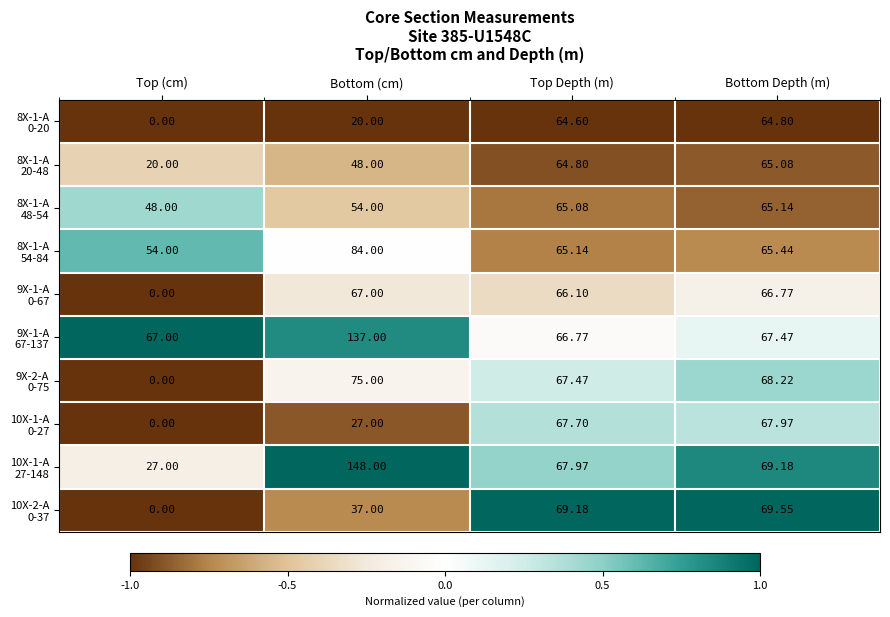

Which category has the lowest value across all series?

Top (cm)